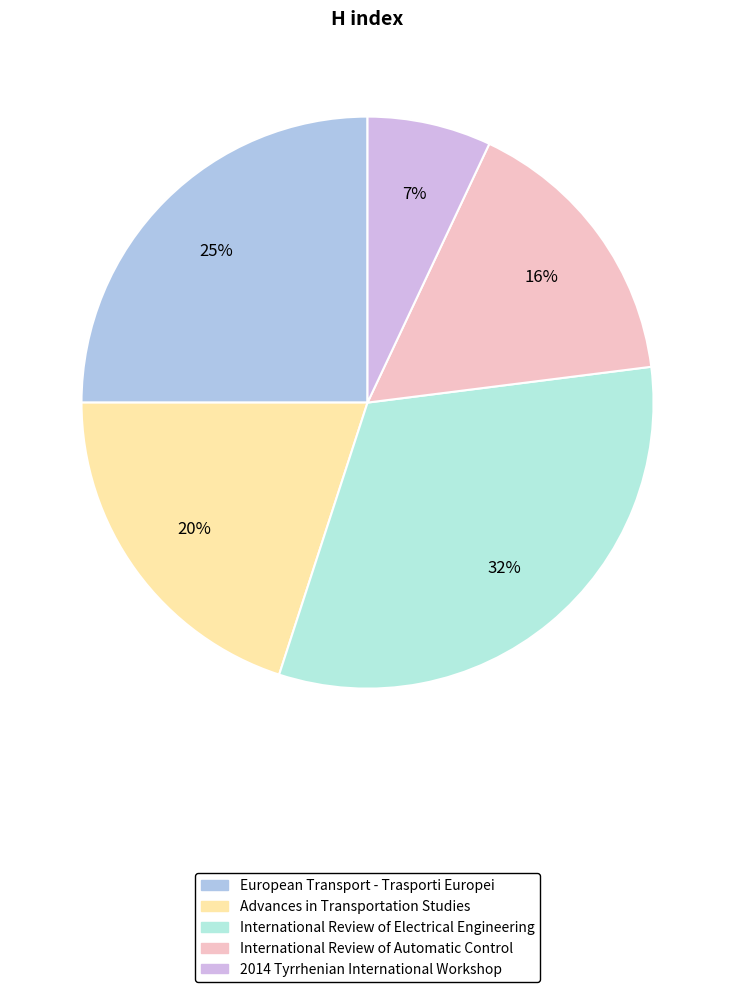

To the nearest percent, what portion does 2014 Tyrrhenian International Workshop represent?

7%